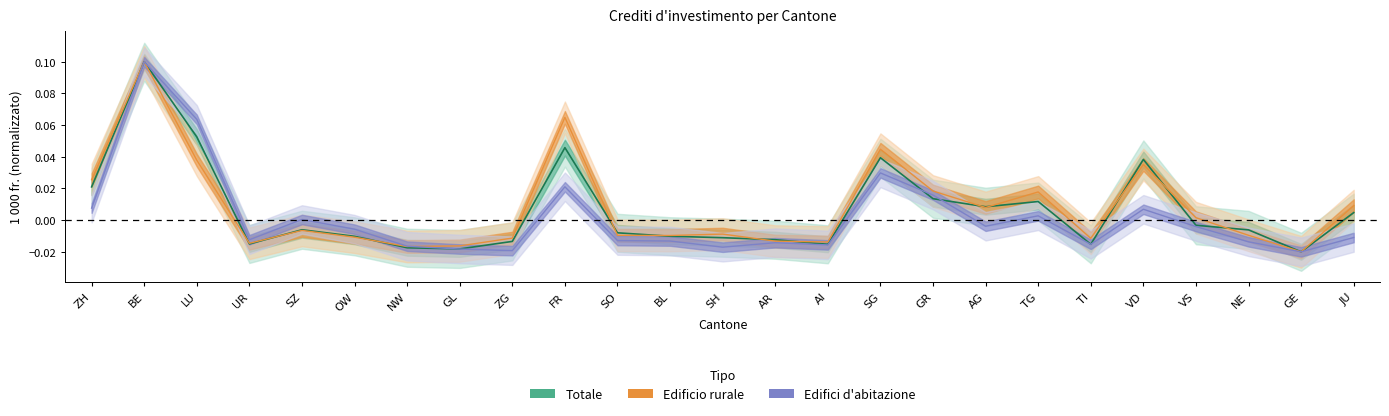

Reading left to right, extract all data points from this chart.

Edifici d'abitazione: 0.0	0.1	0.1	-0.0	0.0	-0.0	-0.0	-0.0	-0.0	0.0	-0.0	-0.0	-0.0	-0.0	-0.0	0.0	0.0	-0.0	0.0	-0.0	0.0	-0.0	-0.0	-0.0	-0.0
Edificio rurale: 0.0	0.1	0.0	-0.0	-0.0	-0.0	-0.0	-0.0	-0.0	0.1	-0.0	-0.0	-0.0	-0.0	-0.0	0.0	0.0	0.0	0.0	-0.0	0.0	0.0	-0.0	-0.0	0.0
Totale: 0.0	0.1	0.1	-0.0	-0.0	-0.0	-0.0	-0.0	-0.0	0.0	-0.0	-0.0	-0.0	-0.0	-0.0	0.0	0.0	0.0	0.0	-0.0	0.0	-0.0	-0.0	-0.0	0.0